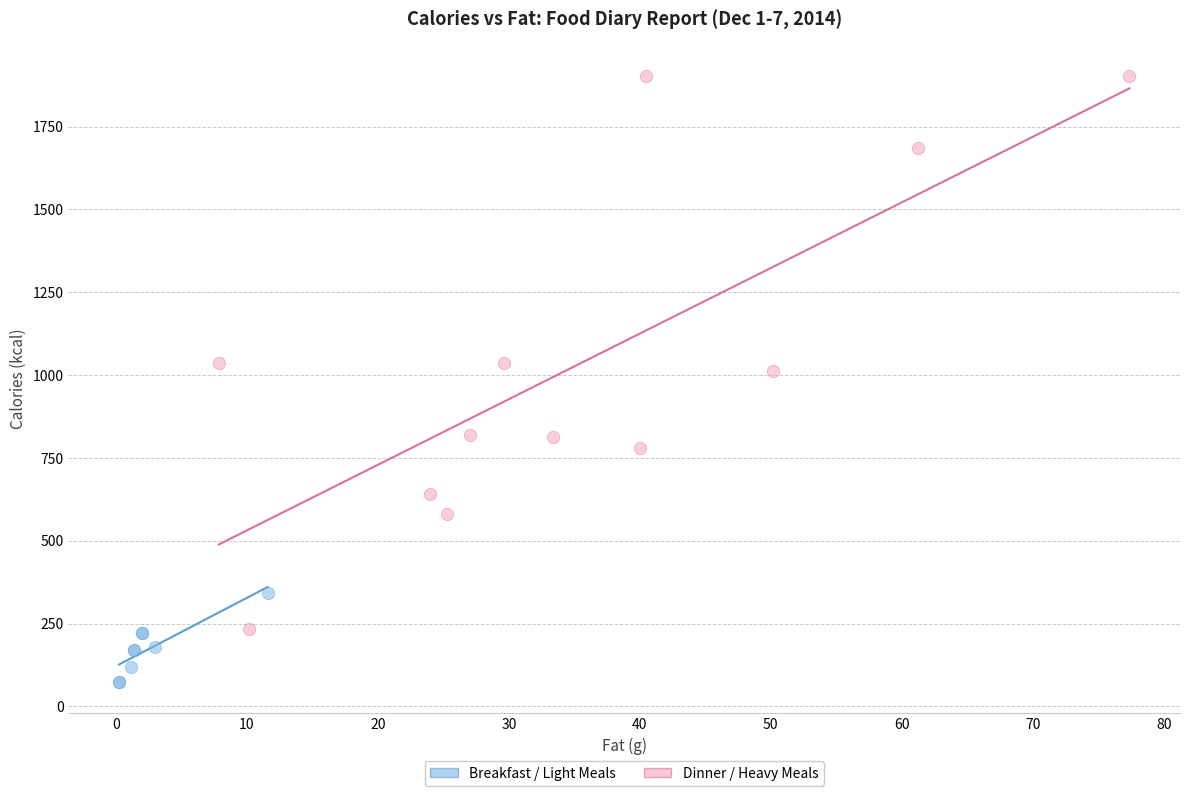

Which series reaches the maximum Y coordinate?

Dinner / Heavy Meals